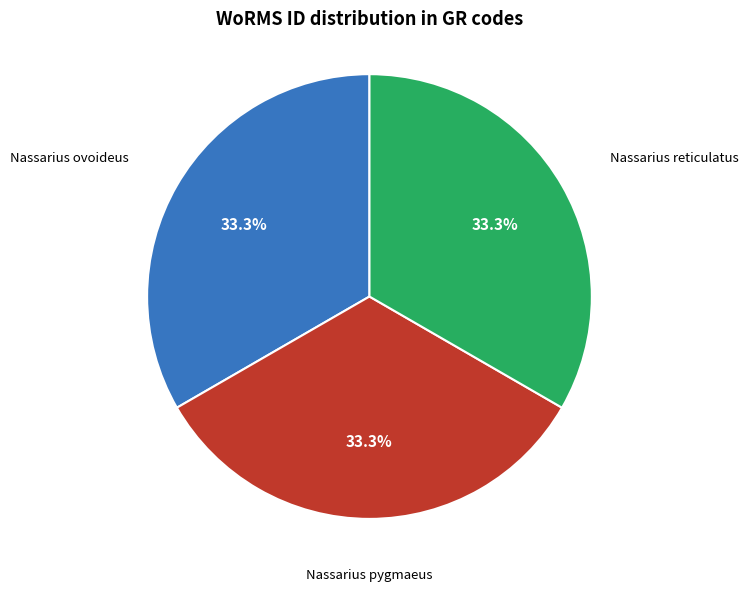

Is there any slice that represents more than half of the pie?

No